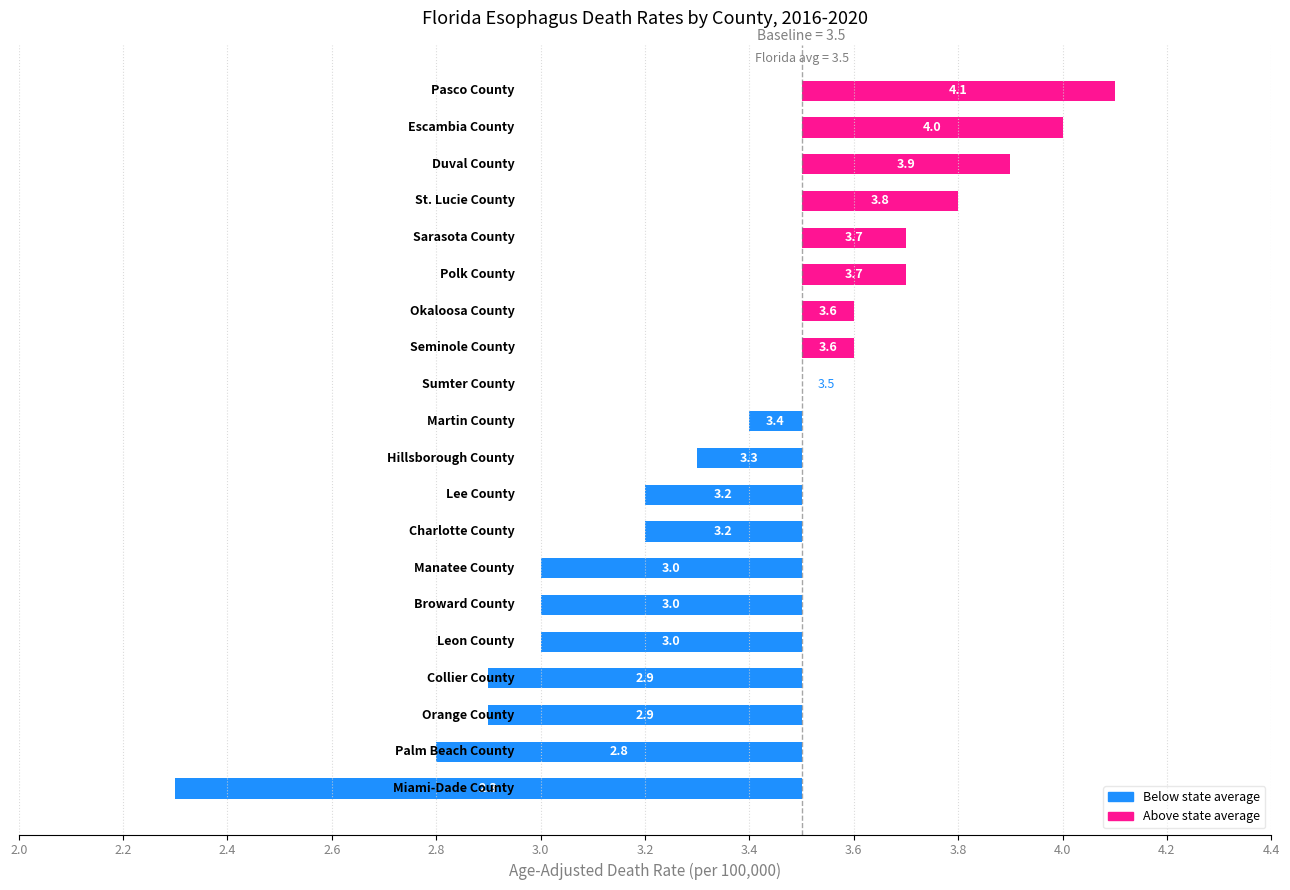

How many data points are above 3?

13